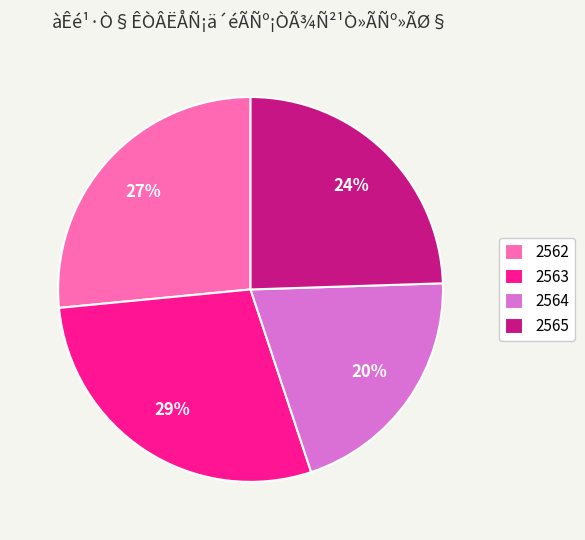

How many segments does this pie chart have?

4